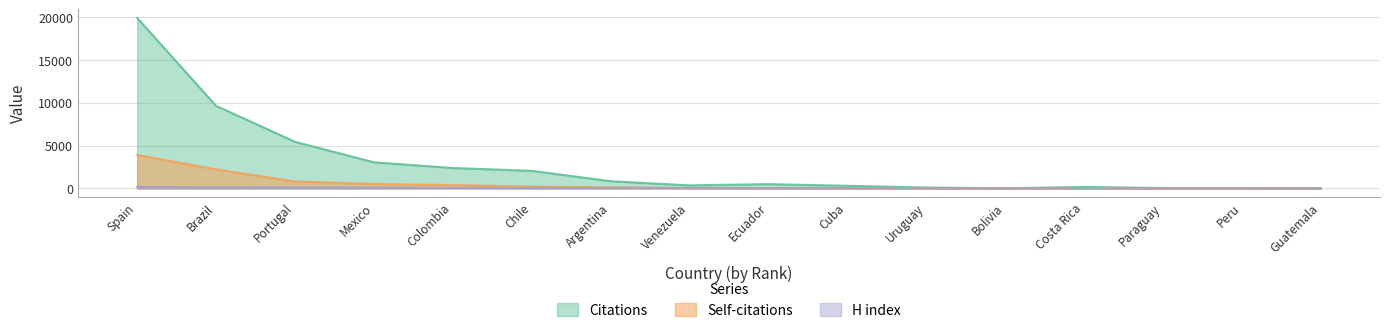

Which series has the widest spread of values?

Citations